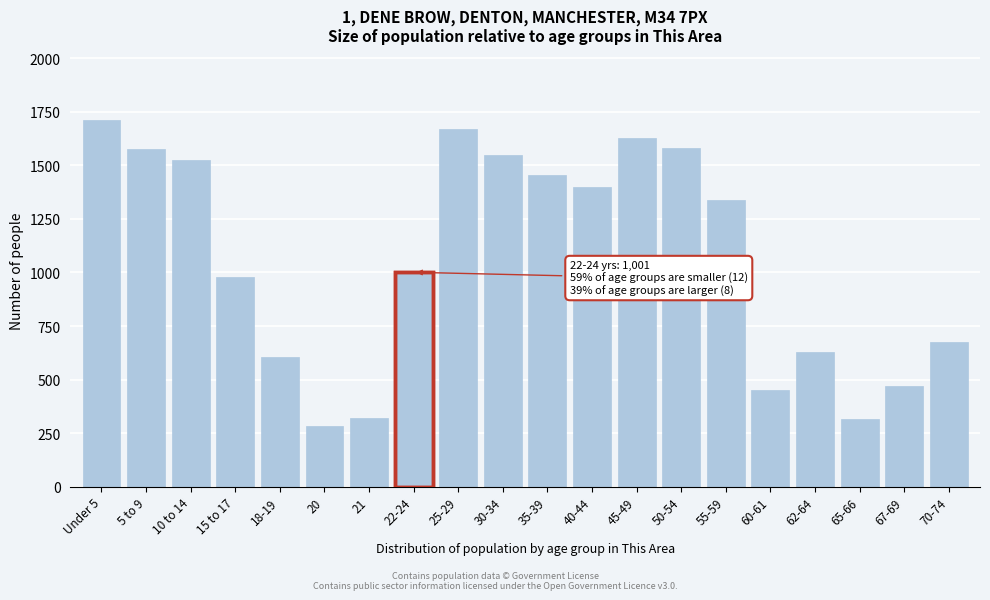

What is the difference between the second highest and second lowest values?

1354